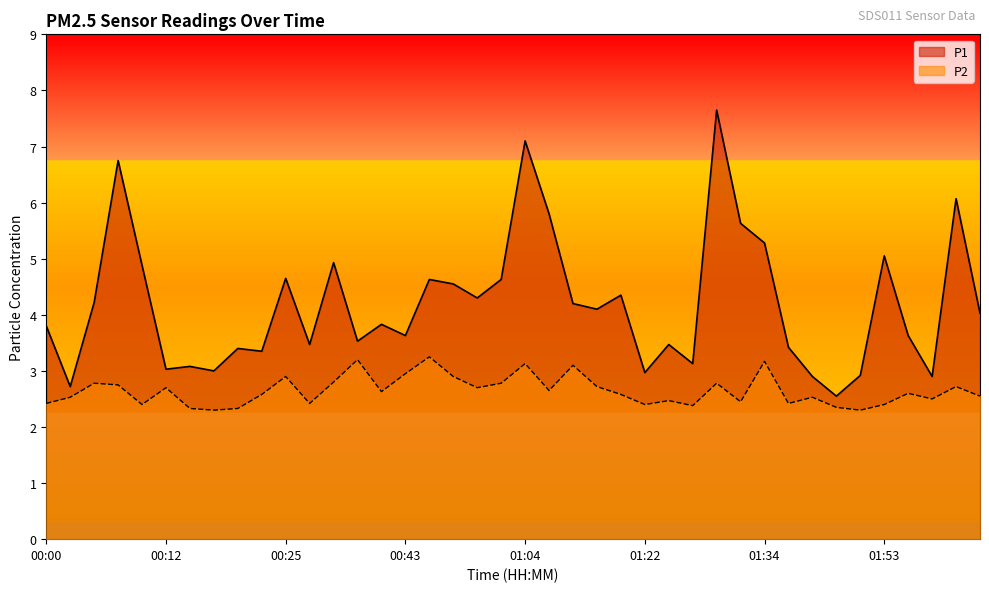

In P1, how many points are lower than both neighbors (excluding endpoints)?

13